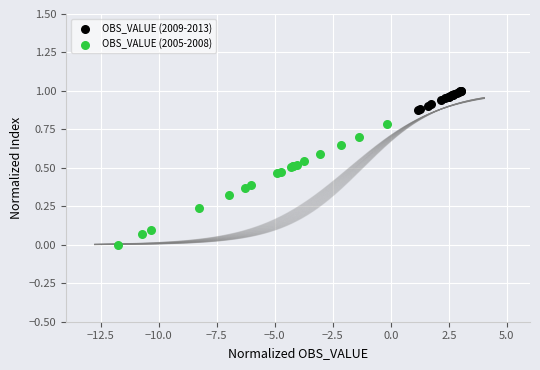

Which series has the largest Y range (max minus min)?

OBS_VALUE (2005-2008)